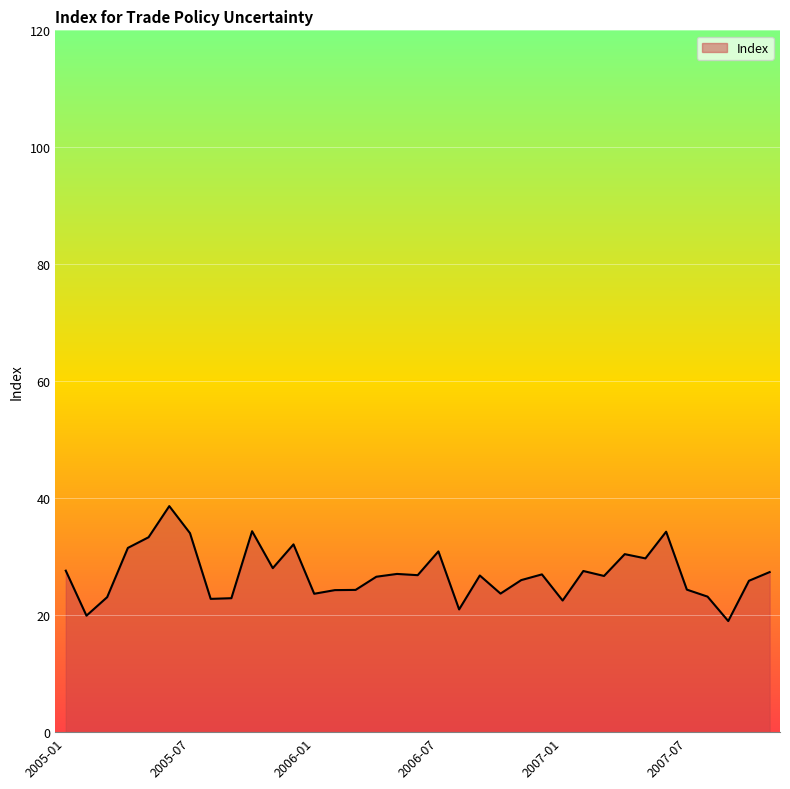

What is the maximum value shown in the chart?

38.6